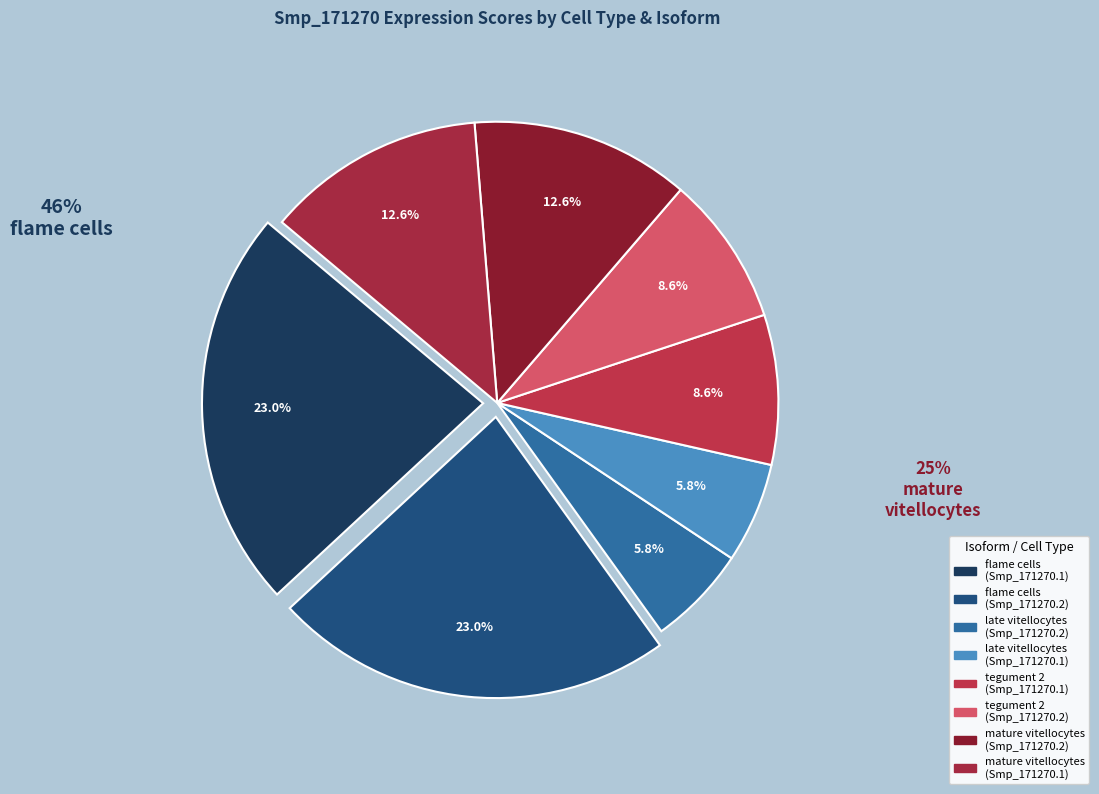

Rank the categories by value from lowest to highest.

late vitellocytes (Smp_171270.2), late vitellocytes (Smp_171270.1), tegument 2 (Smp_171270.1), tegument 2 (Smp_171270.2), mature vitellocytes (Smp_171270.2), mature vitellocytes (Smp_171270.1), flame cells (Smp_171270.1), flame cells (Smp_171270.2)